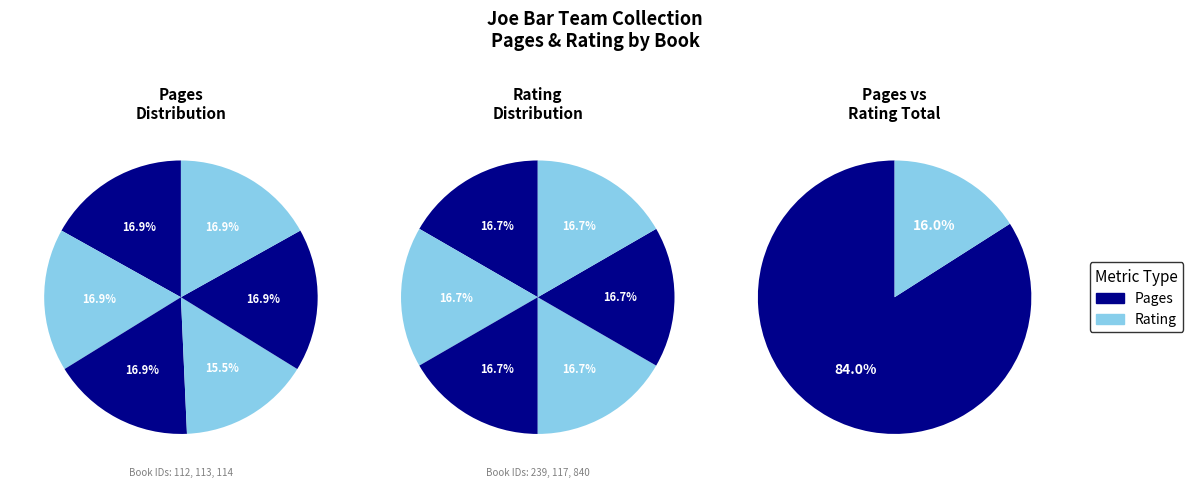

What is the smallest slice in the pie chart?

112